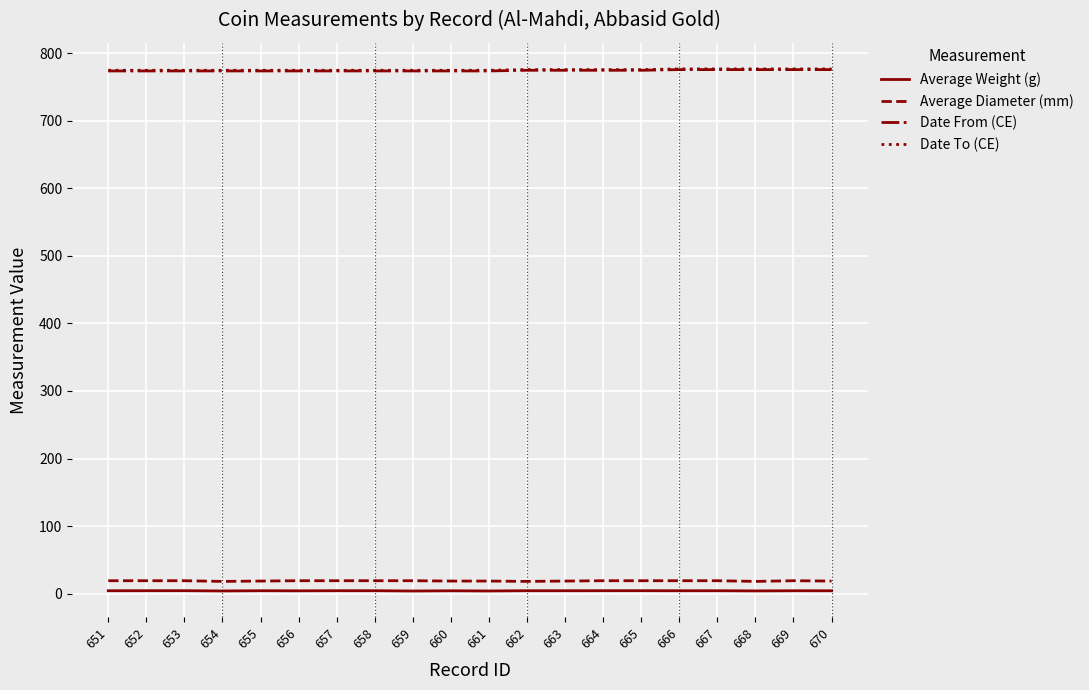

What is the maximum value for Date To (CE)?

777.0